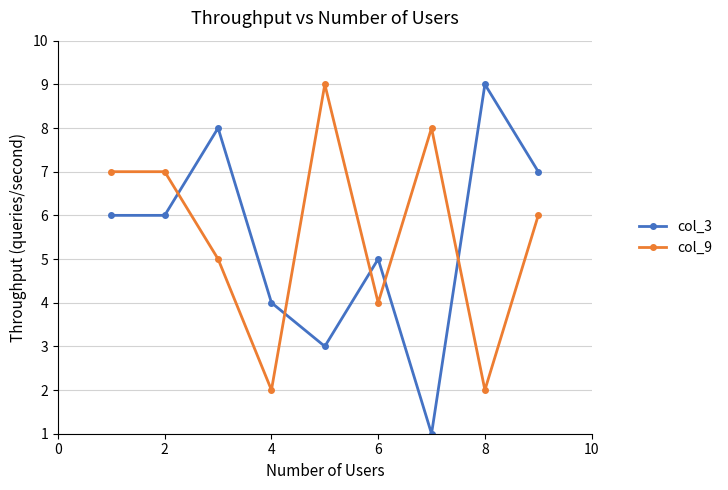

What is the difference between the second highest and second lowest values in the col_3 series?

5